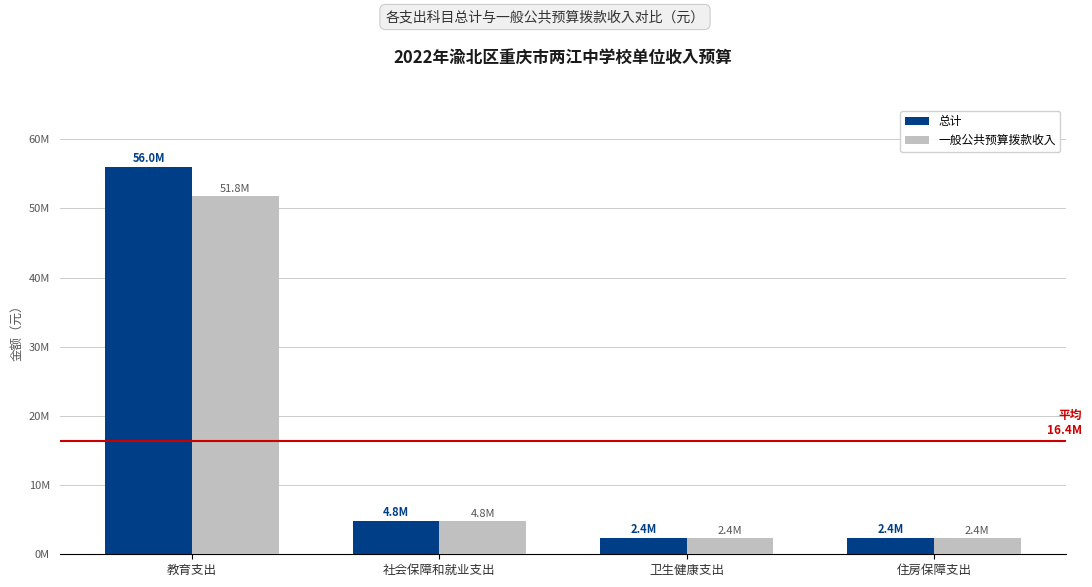

At which label does 一般公共预算拨款收入 first exceed 4828161?

教育支出